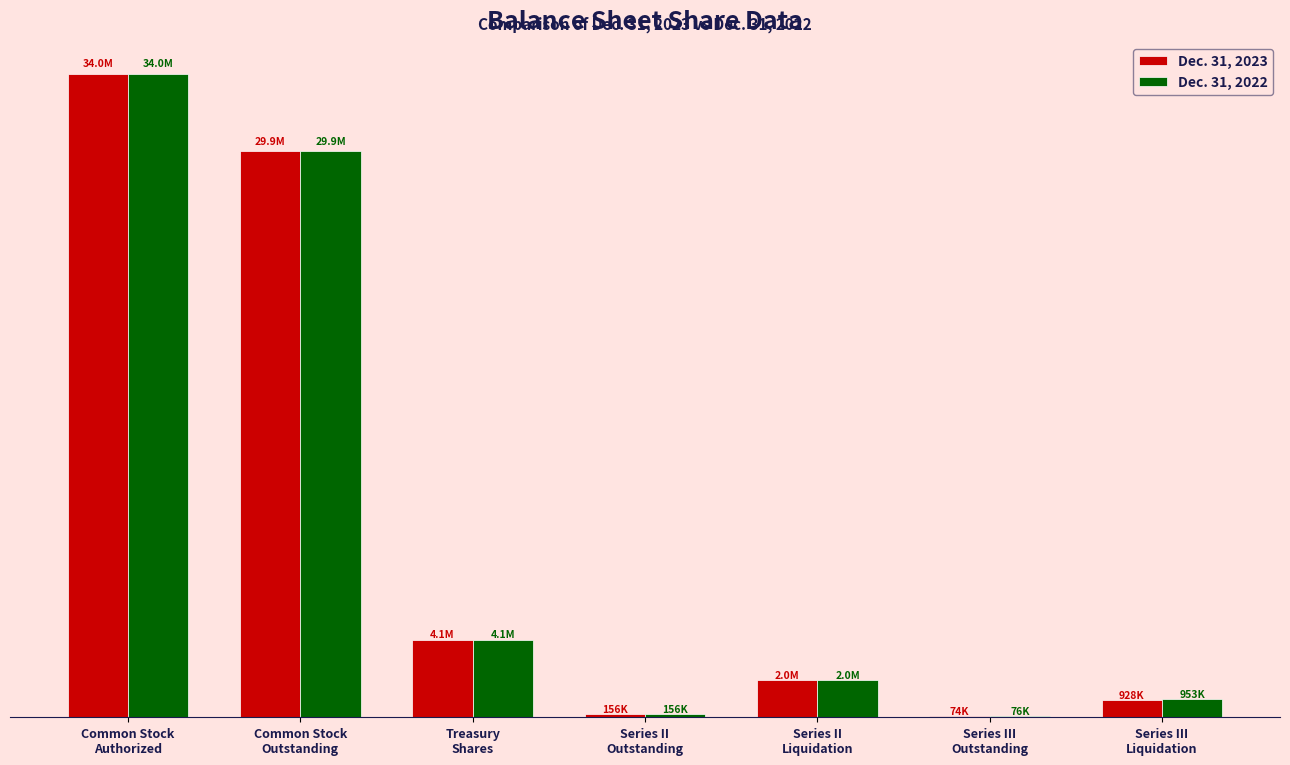

What is the smallest value displayed?

74245